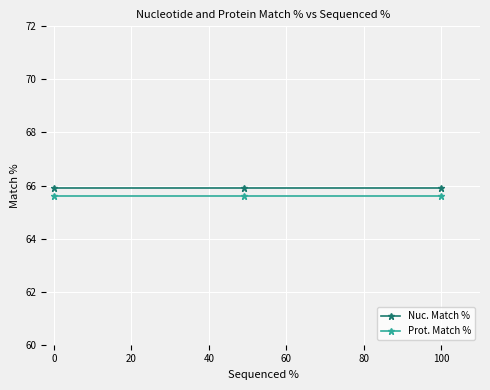

What is the highest value of the Prot. Match % series?

65.6